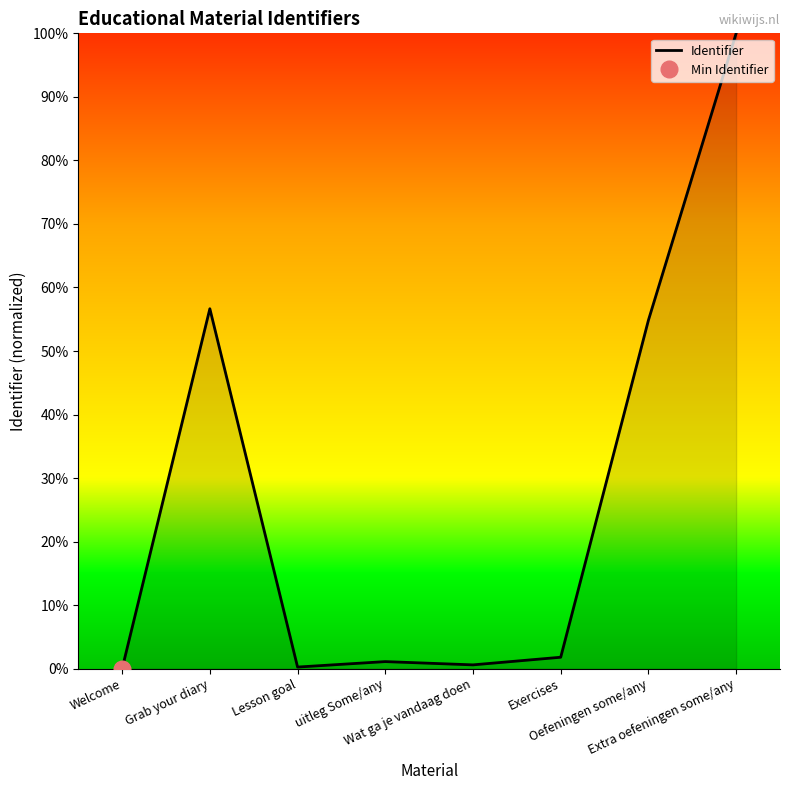

True or false: the data has more than 0 interior local peaks.

True